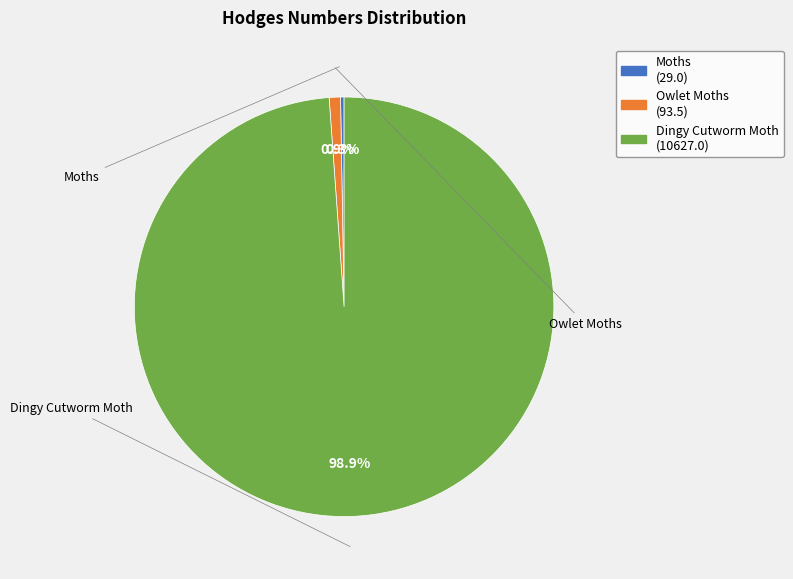

Which category accounts for the majority?

Dingy Cutworm Moth